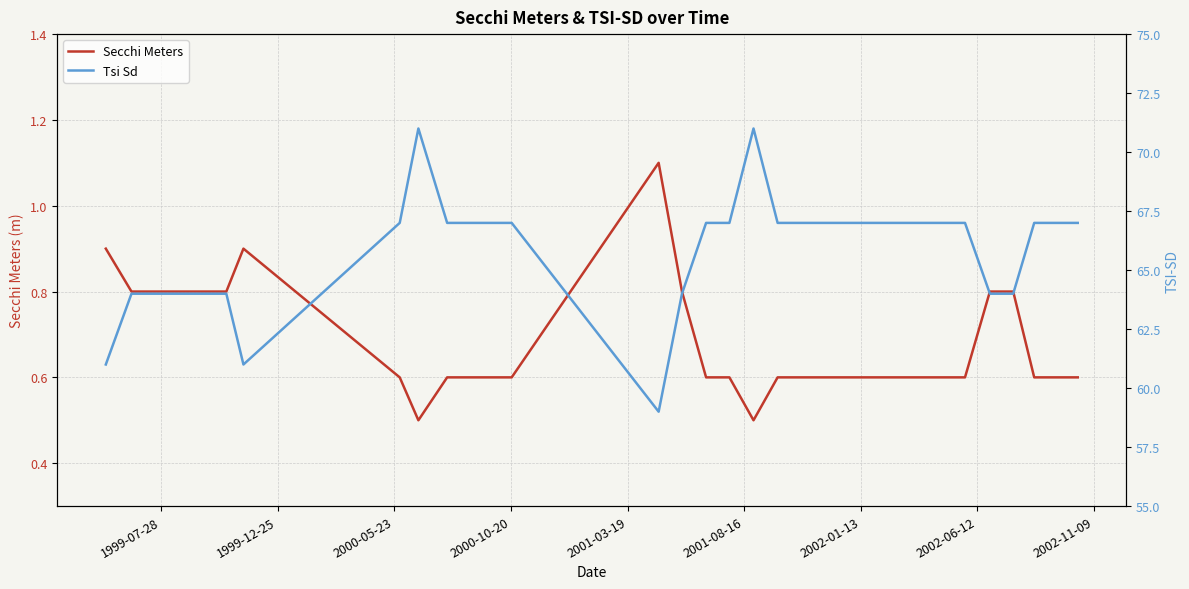

How many data points in Tsi Sd are less than 67?

11